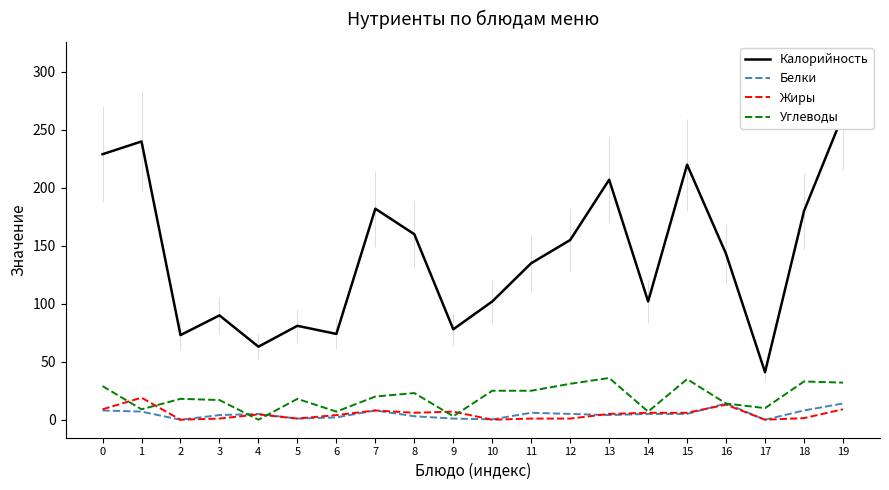

Which category has the lowest value across all series?

2